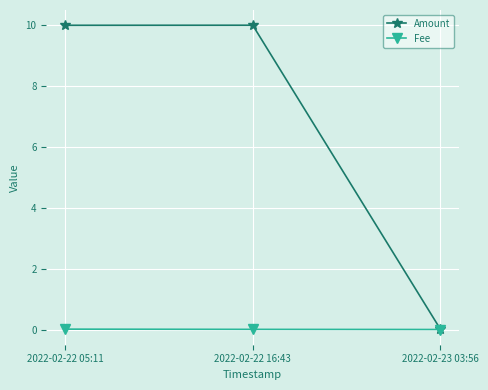

What position from the left is 2022-02-22 05:11?

1